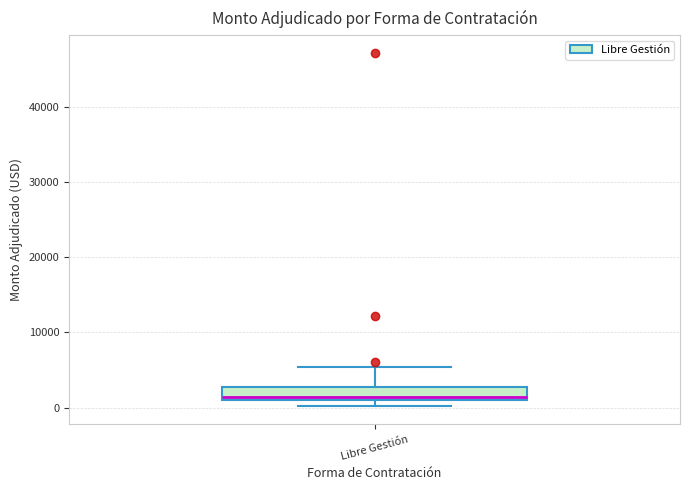

Transcribe this box plot: give where the median line is, the range the box spans, and where the two whiskers end, as read against the y-axis. The values are not printed on the chart, so give them approximately, as read against the axis.

median 1000 (just above the box's lower edge), box 1000 to 3000, whiskers 0 to 5000